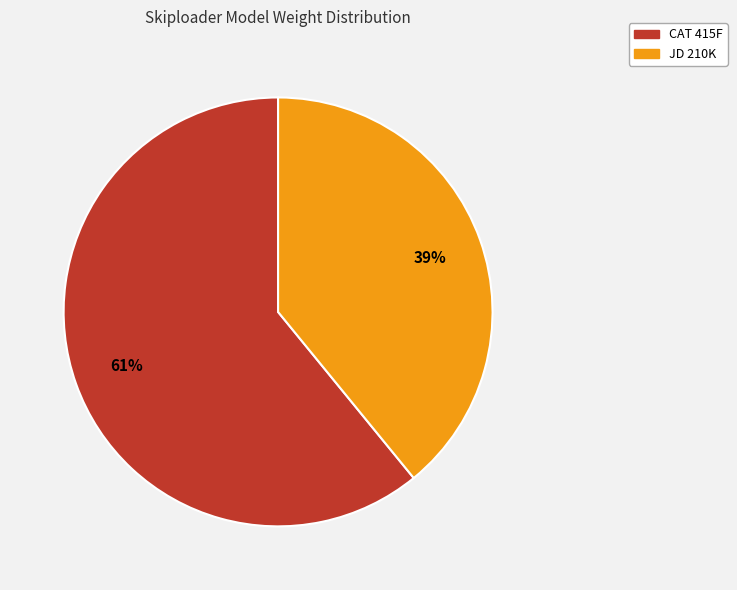

To the nearest percent, what is the combined percentage of JD 210K and CAT 415F?

100%